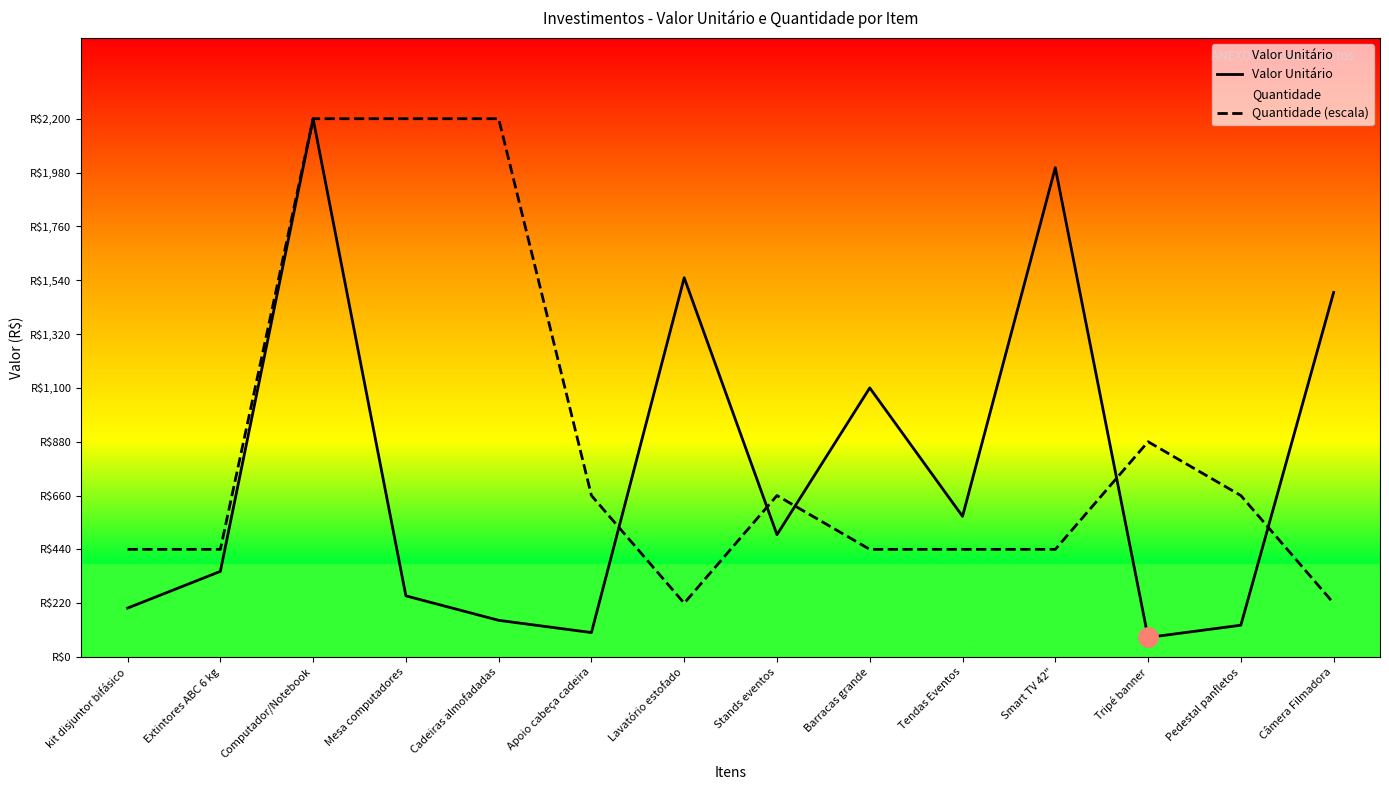

Between Câmera Filmadora and Stands eventos, which is larger?

Câmera Filmadora